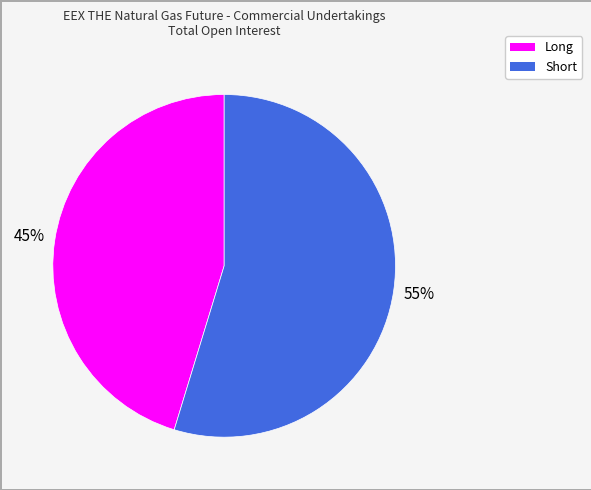

To the nearest percent, what is the average slice percentage?

50%